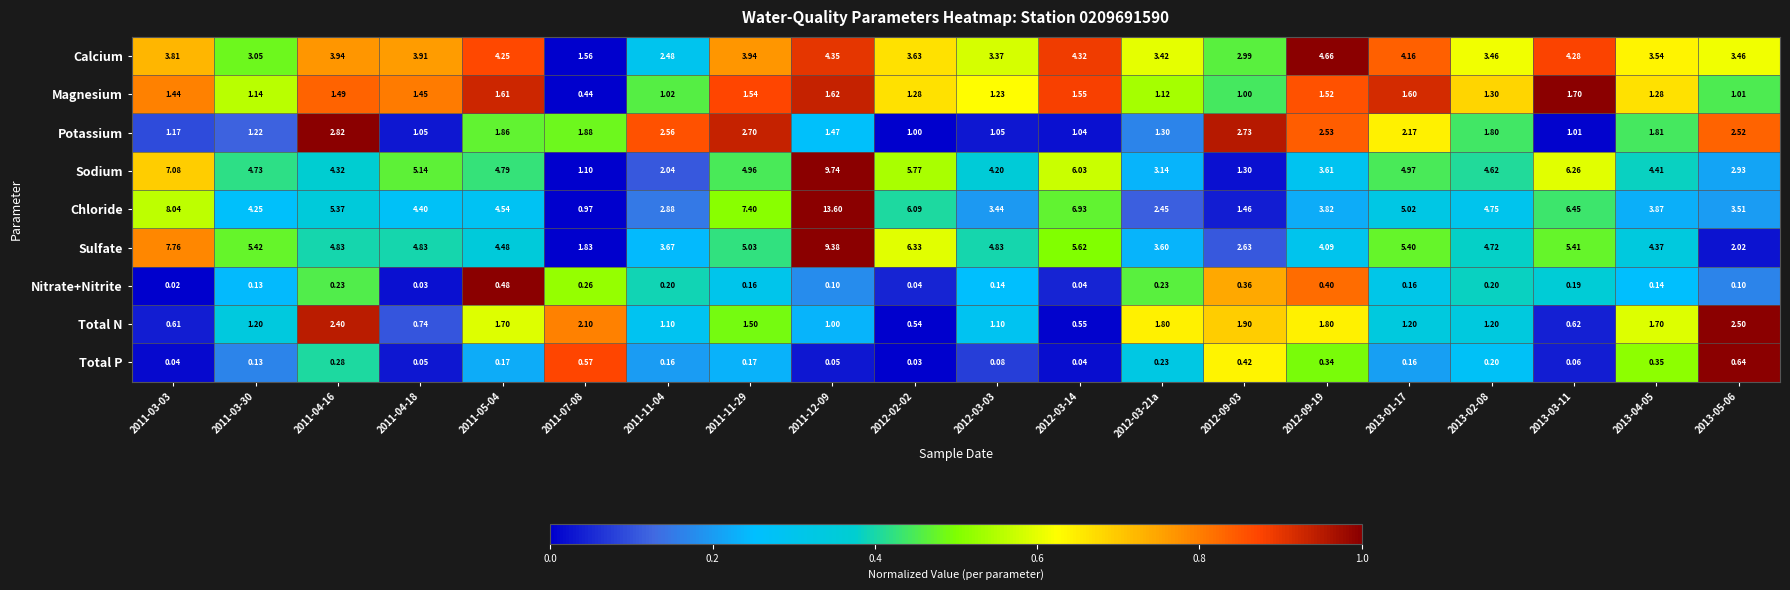

At 2011-11-29, list the series in order from largest to smallest.

Chloride, Sulfate, Sodium, Calcium, Potassium, Magnesium, Total N, Total P, Nitrate+Nitrite